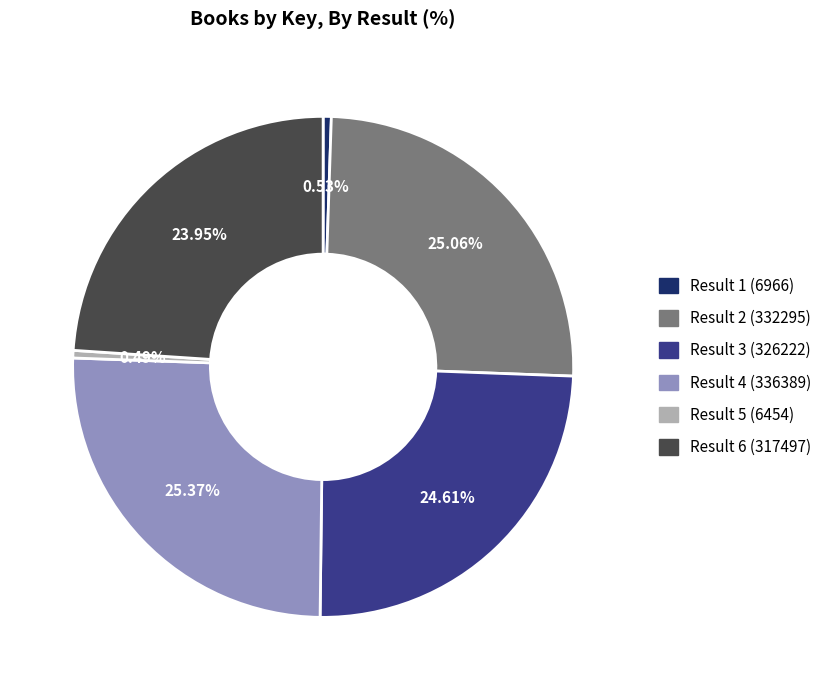

To the nearest percent, what is the difference between the largest and smallest slice percentages?

25%